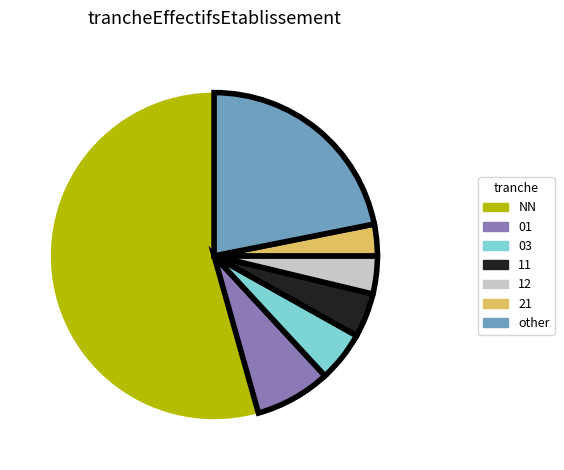

What is the smallest slice in the pie chart?

21